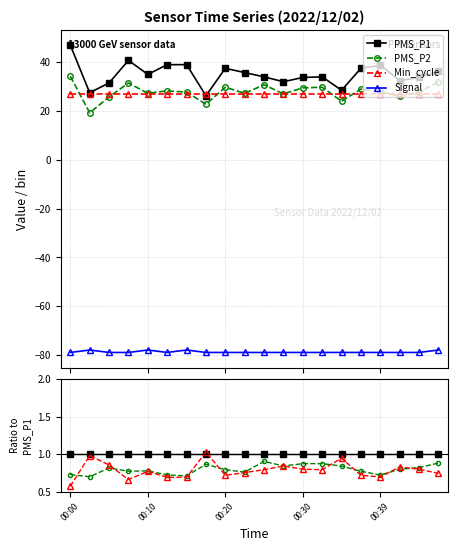

In Min_cycle, how many points are higher than both neighbors (excluding endpoints)?

6